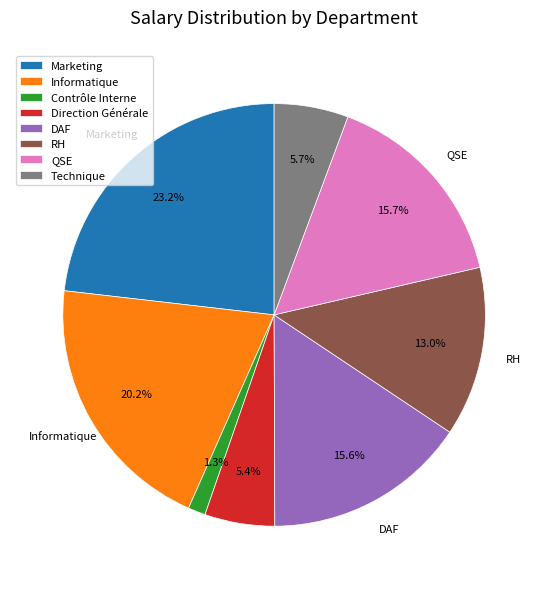

Which slice is the smallest?

Contrôle Interne